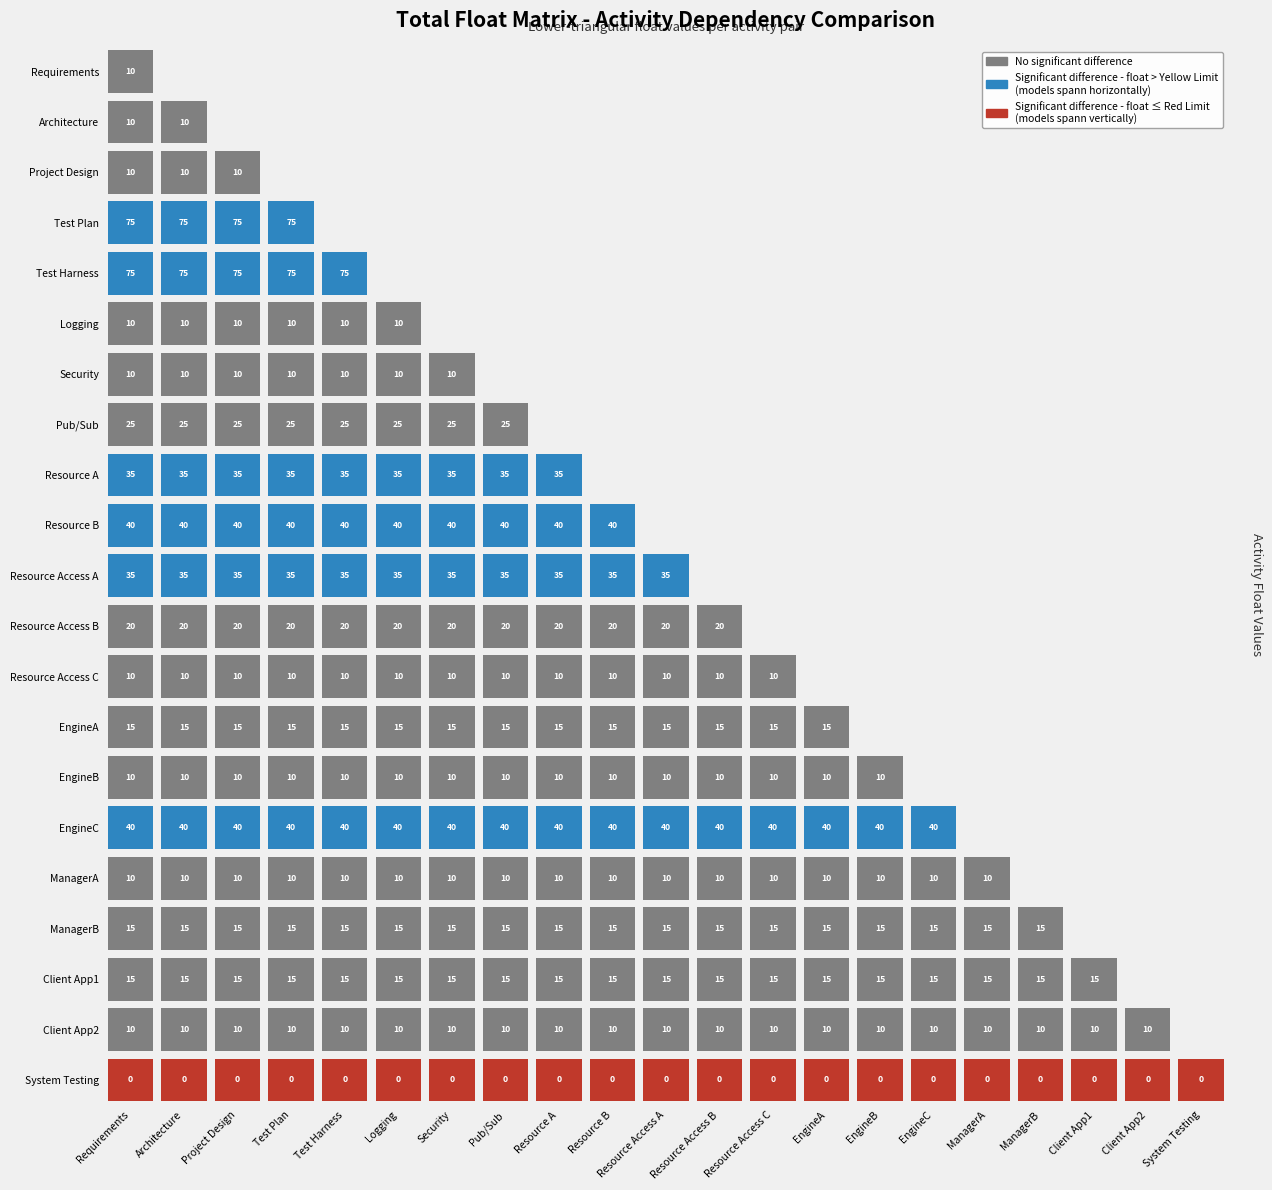

Where does the Resource Access A series first go above 35?

EngineC